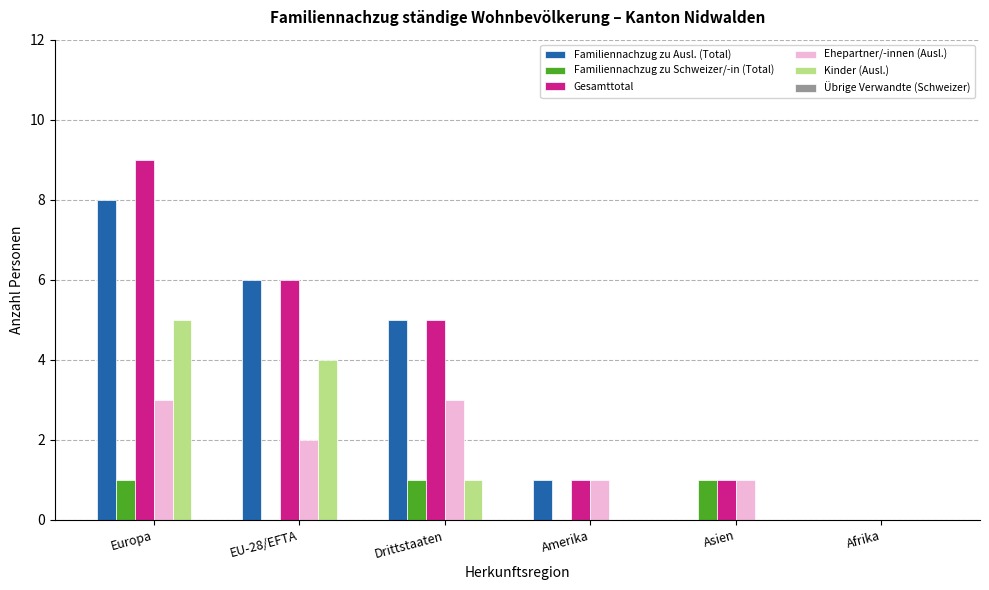

At which category is the sum across all series the highest?

Europa